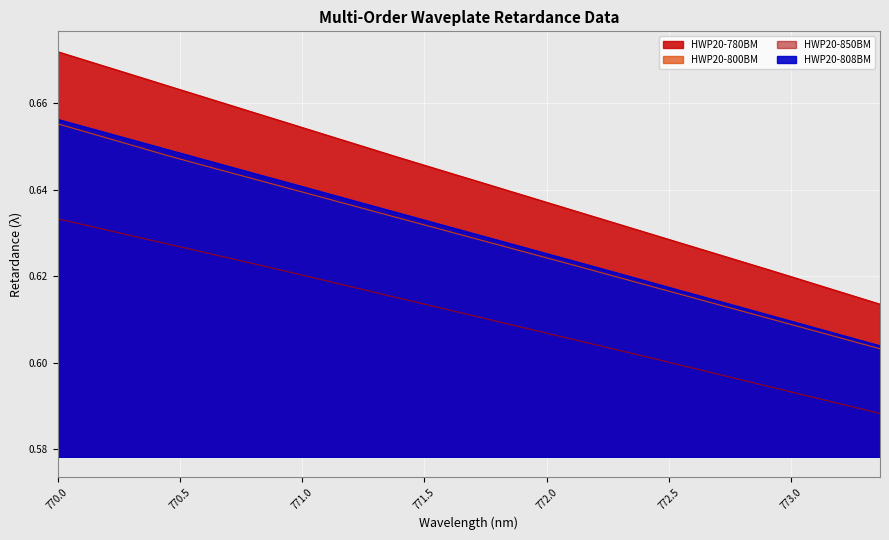

At which category is the sum across all series the highest?

770.0